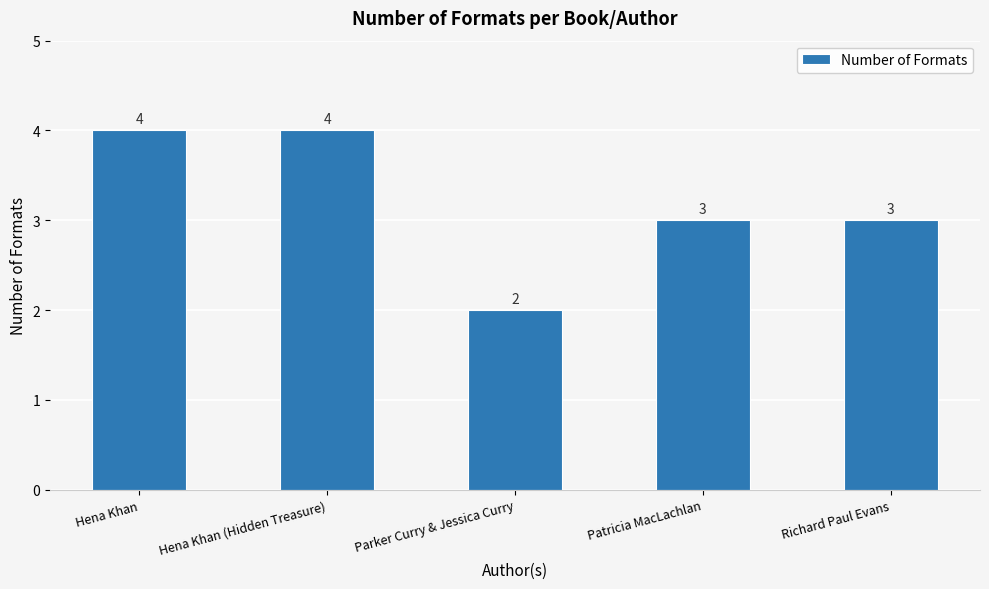

Where does the data first go above 3?

Hena Khan